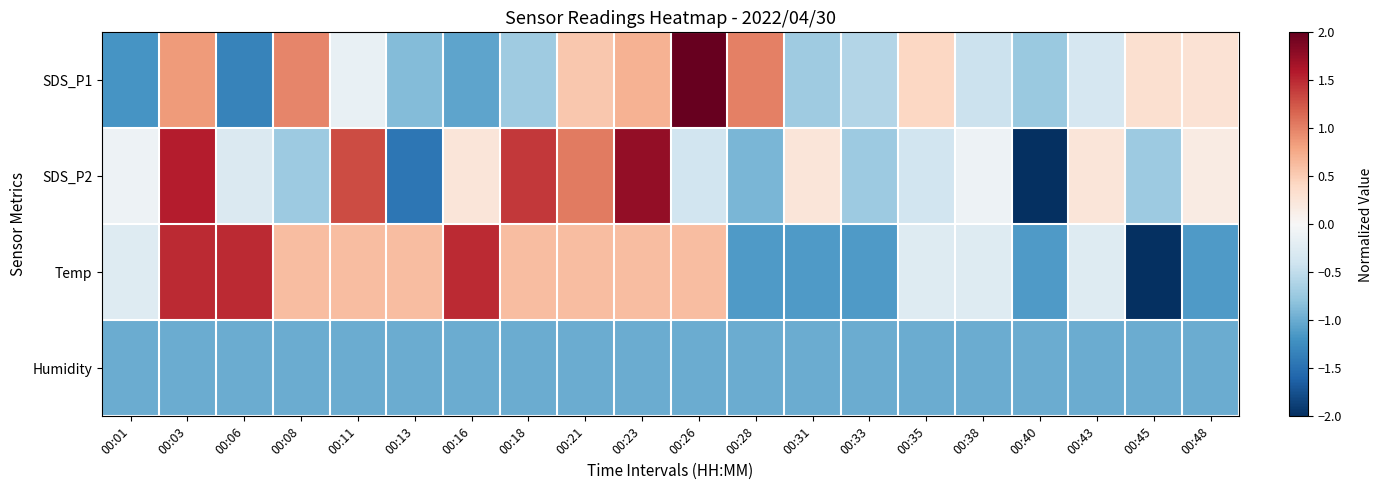

What is the difference between the highest and lowest values at 00:21?

2.0